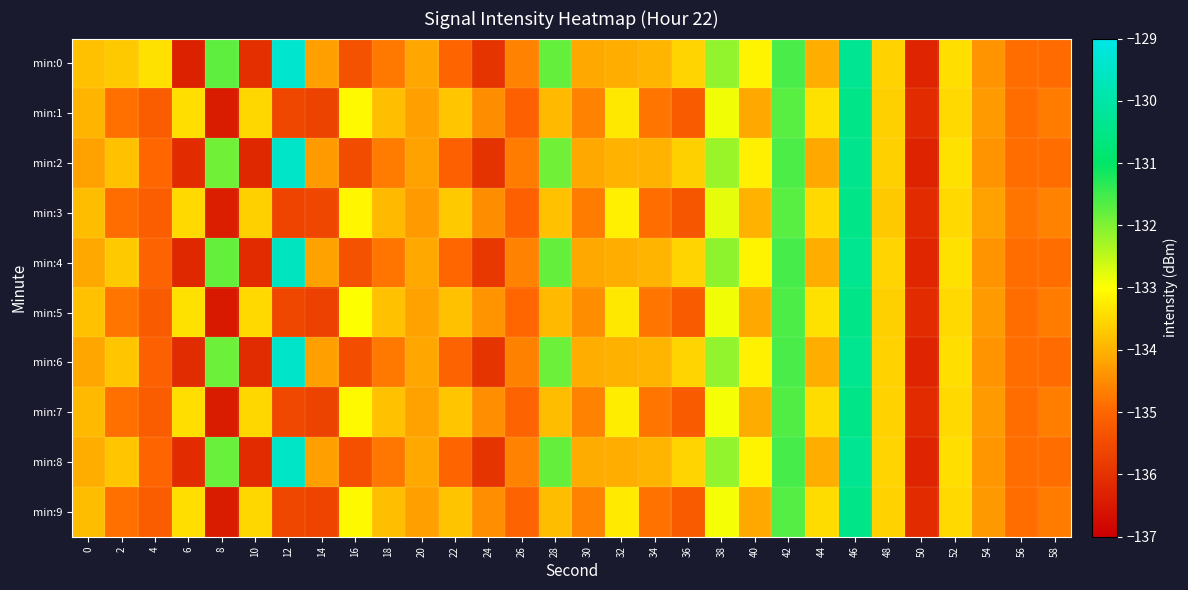

Between 24 and 8, which is larger?

8